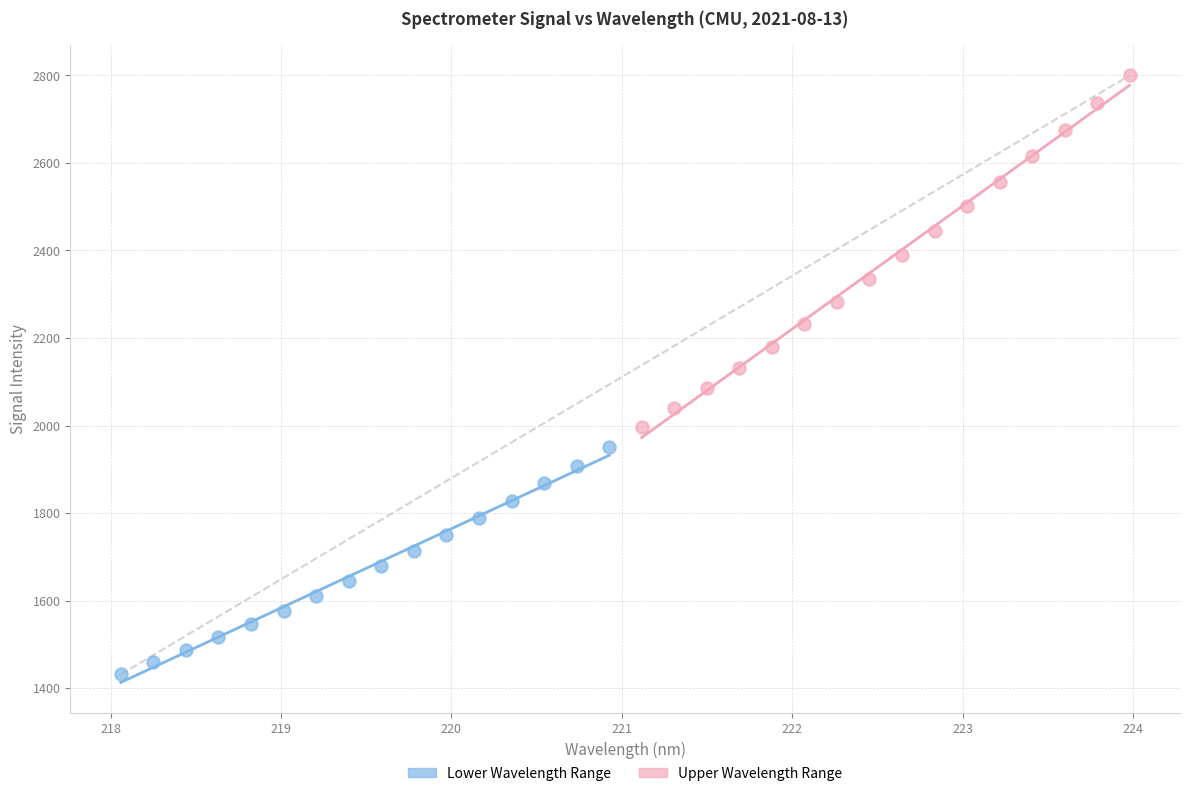

Which series has the largest Y range (max minus min)?

Upper Wavelength Range